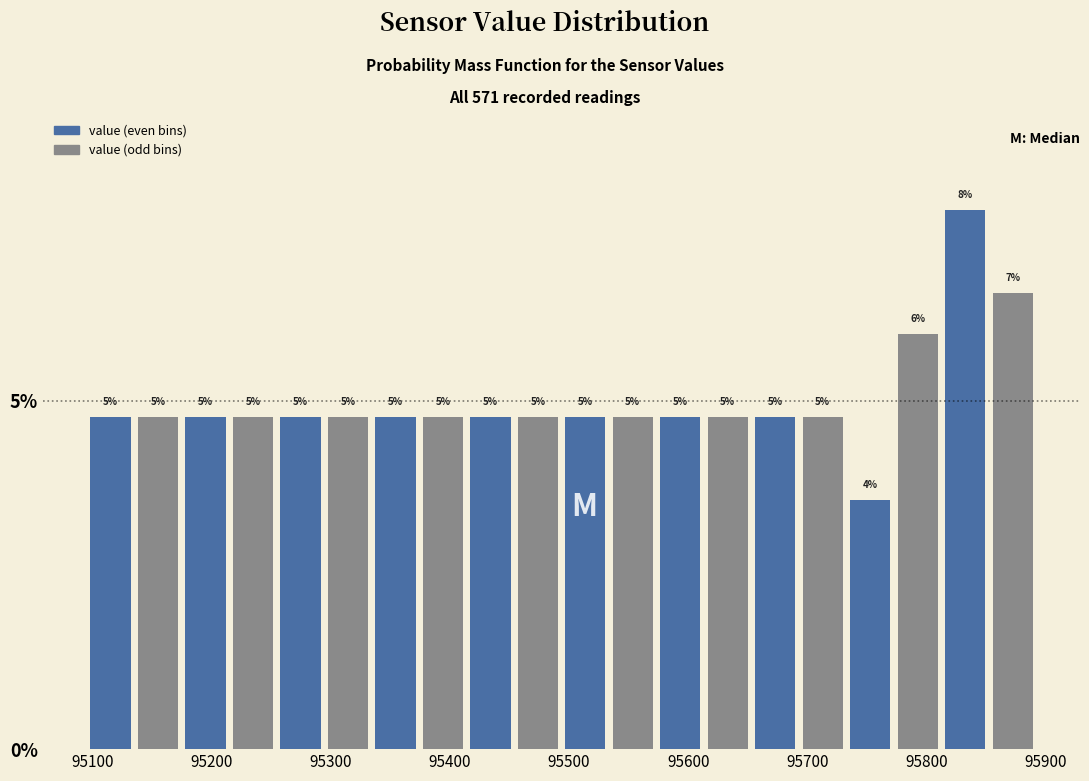

Read against the x-axis, roughly where is the centre of the tallest bar?

95830